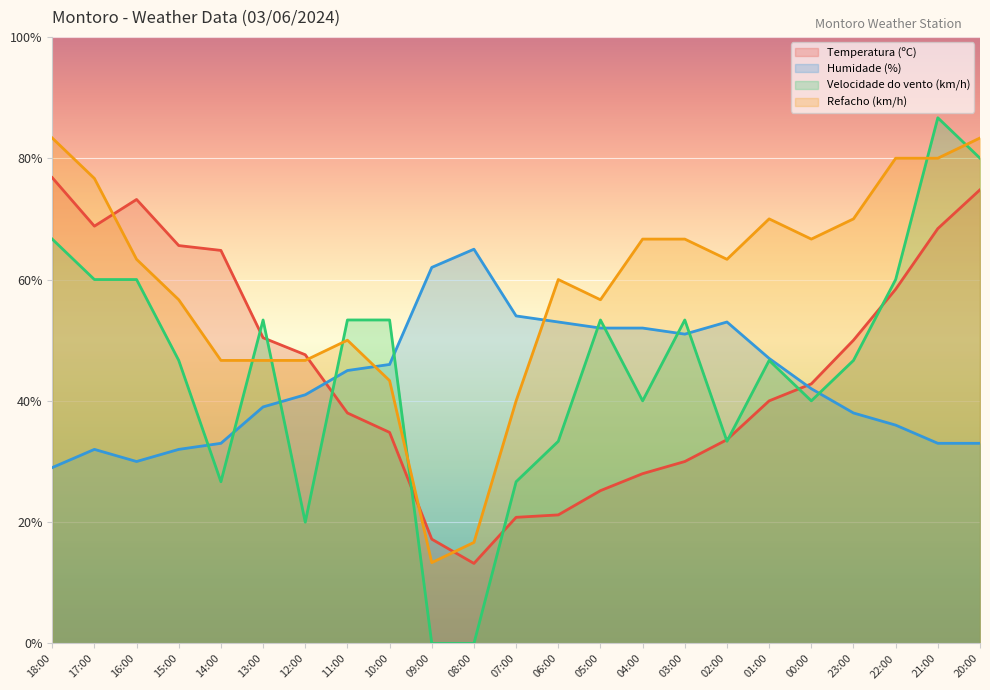

Rank the categories by Refacho (km/h) value from lowest to highest.

09:00, 08:00, 07:00, 10:00, 14:00, 13:00, 12:00, 11:00, 15:00, 05:00, 06:00, 16:00, 02:00, 04:00, 03:00, 00:00, 01:00, 23:00, 17:00, 22:00, 21:00, 18:00, 20:00